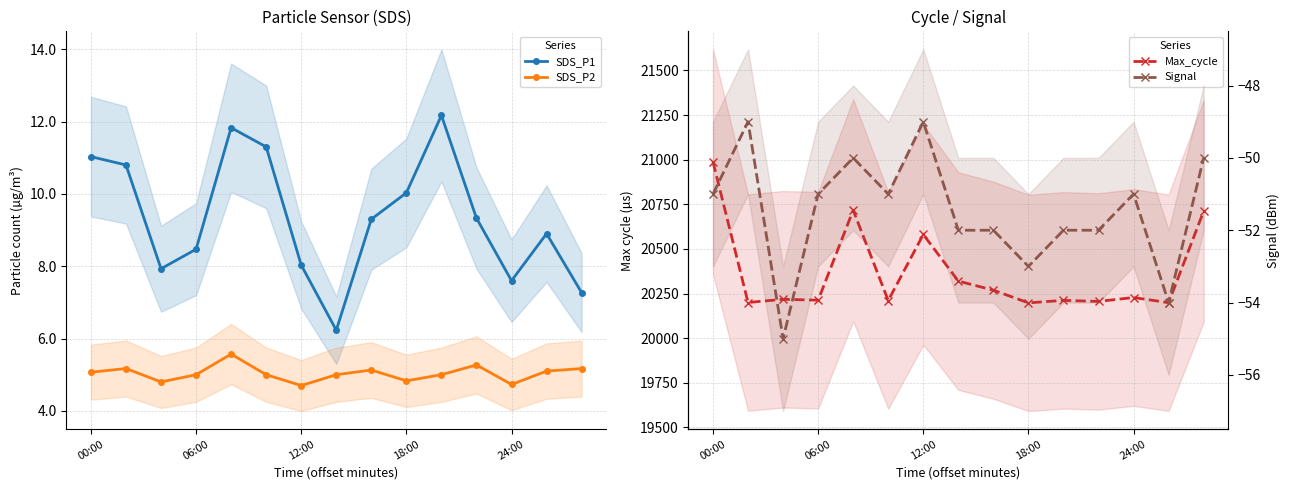

Is it true that SDS_P2 equals 2.8 at 8?

False